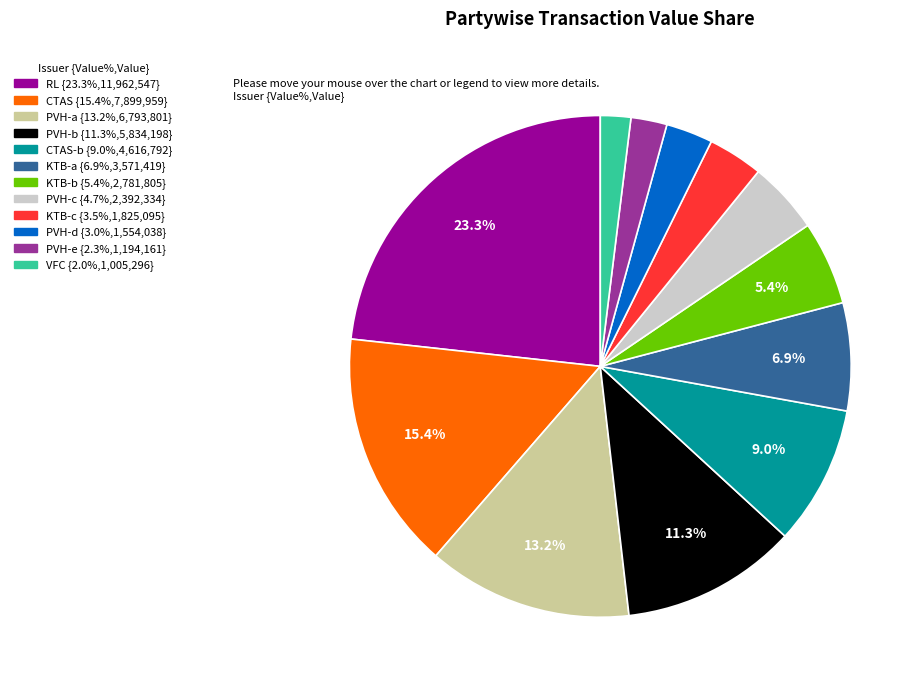

Is PVH-d {3.0%,1,554,038} the majority of the pie?

No